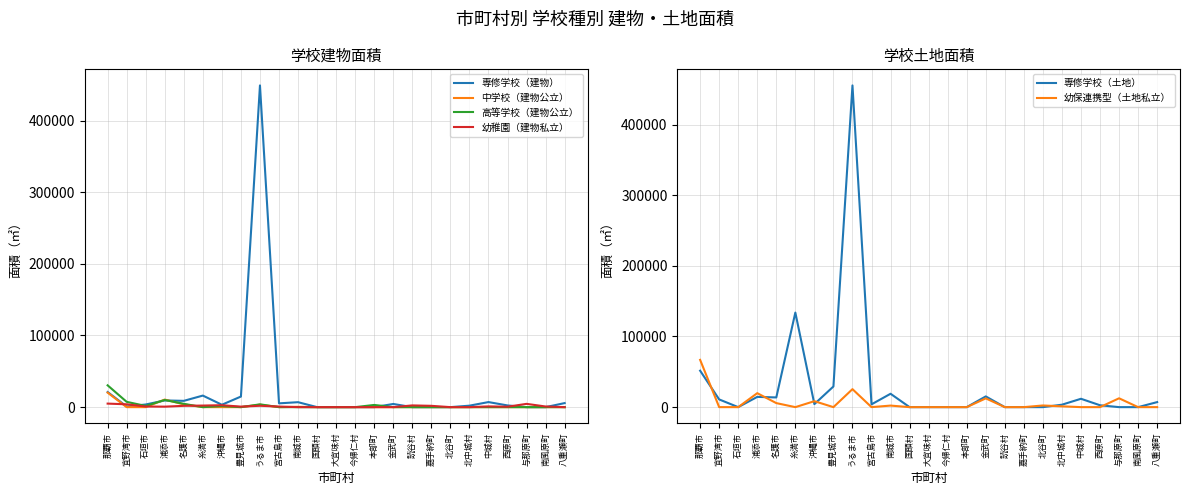

True or false: 専修学校（土地） and 中学校（建物公立） cross at least once.

False